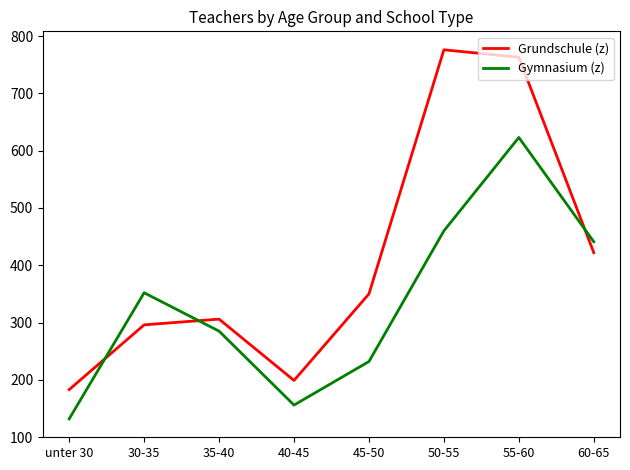

Reading left to right, transcribe all the data shown in this chart.

Grundschule (z): 183	296	306	199	350	776	763	422
Gymnasium (z): 132	352	285	156	232	460	623	441